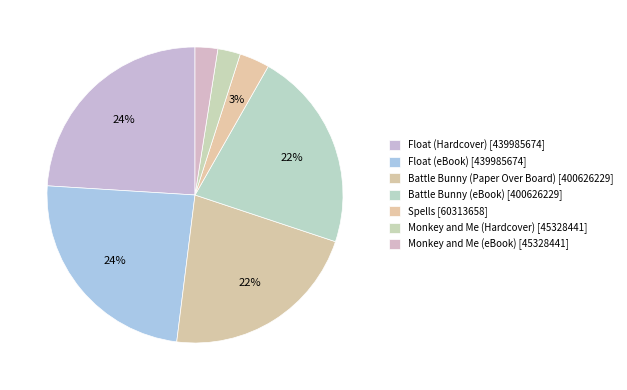

Is it true that Float (eBook) is 24% of the pie?

True